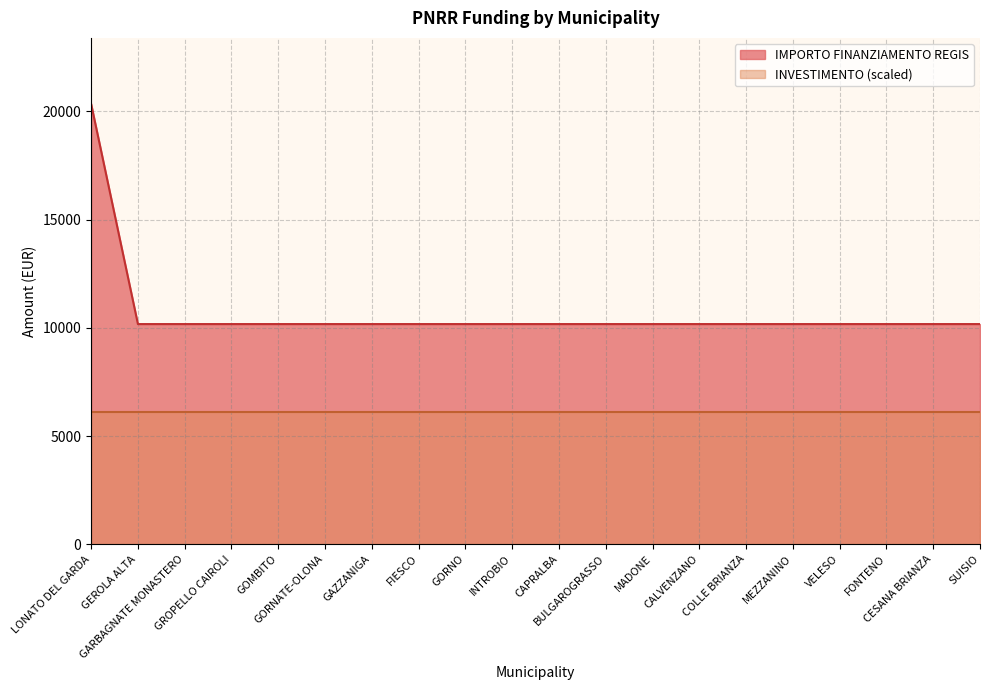

The chart shows a value of 10172 at GORNATE-OLONA. True or false?

True